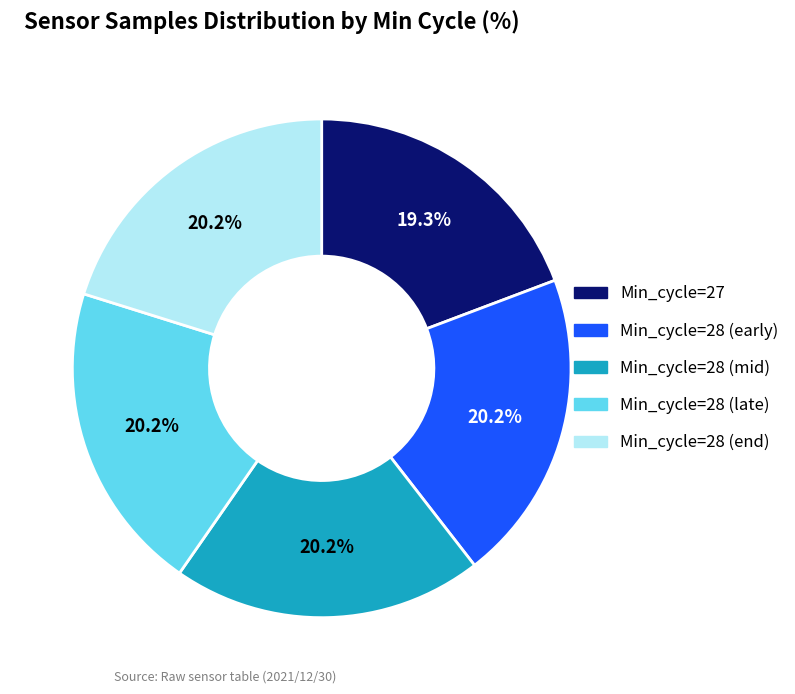

Is there a majority slice in this chart?

No